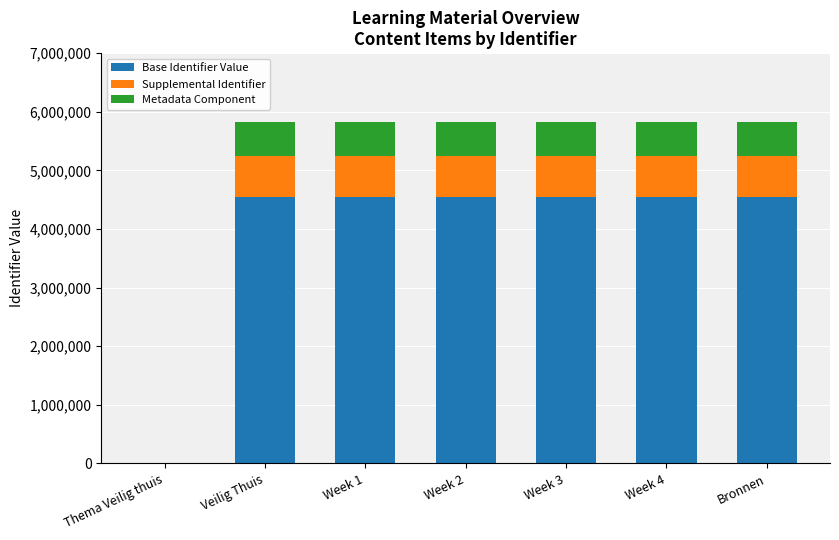

The value of Base Identifier Value at Week 4 is 6152308.9. True or false?

False